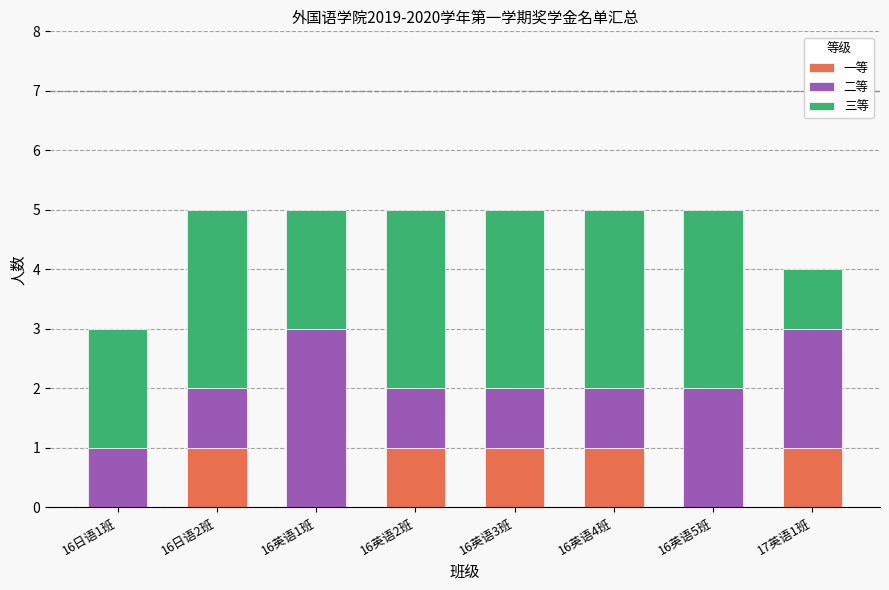

Is it true that 一等 equals -1 at 16英语5班?

False